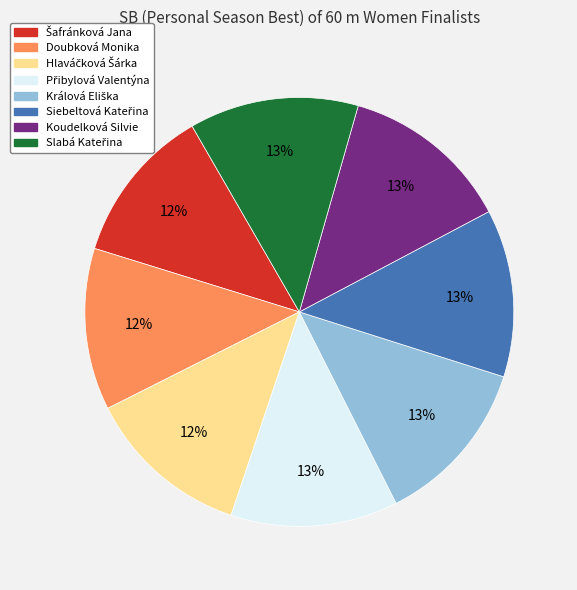

The Doubková Monika slice represents 1% of the pie. True or false?

False